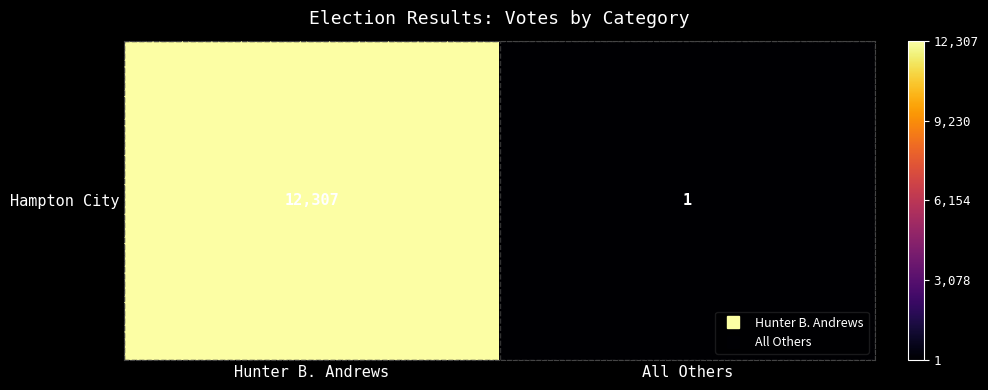

What is the change in value from Hunter B. Andrews to All Others?

-12306